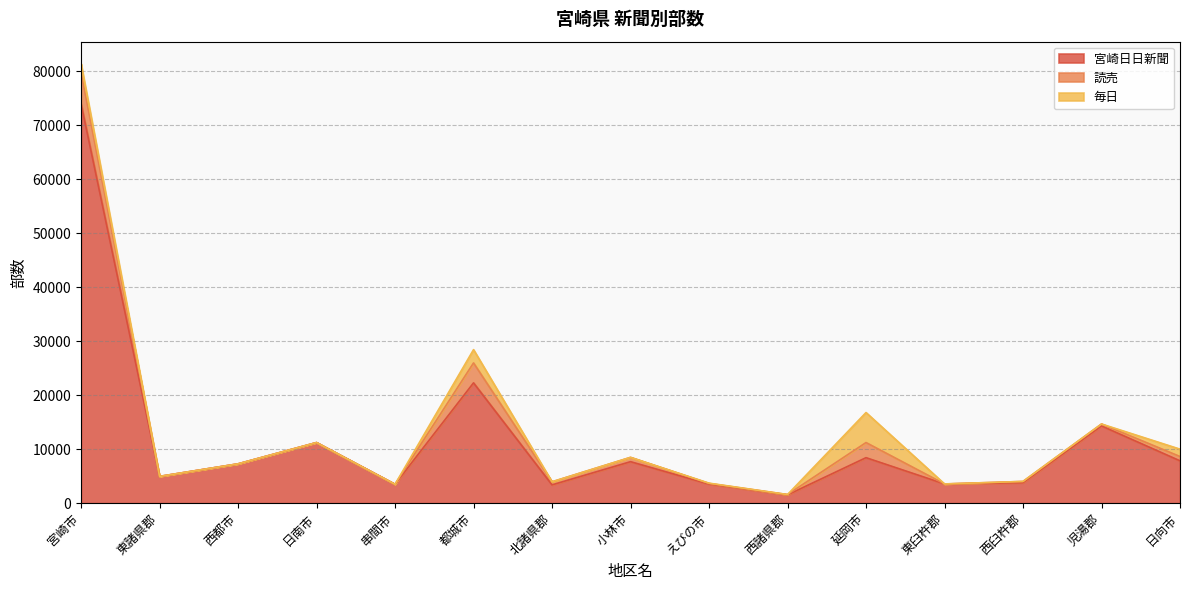

Where does the 読売 series first go above 240?

宮崎市